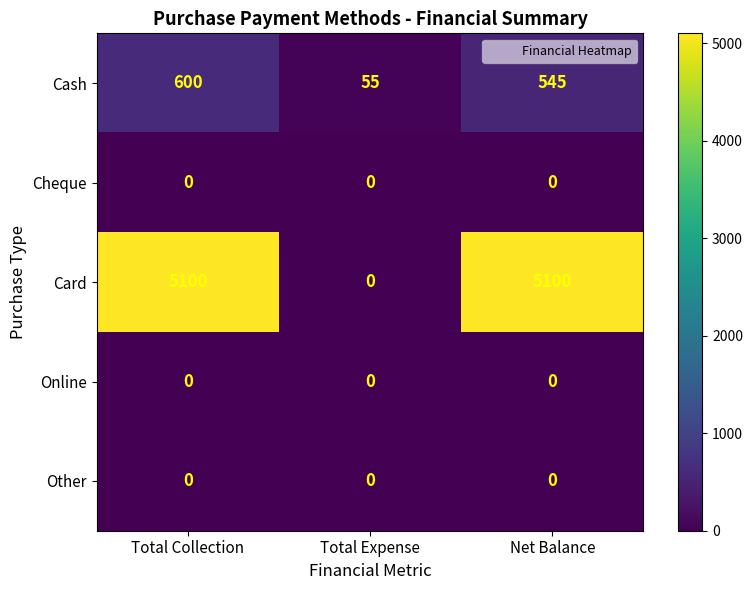

How many values in the Card series are below 5100?

1